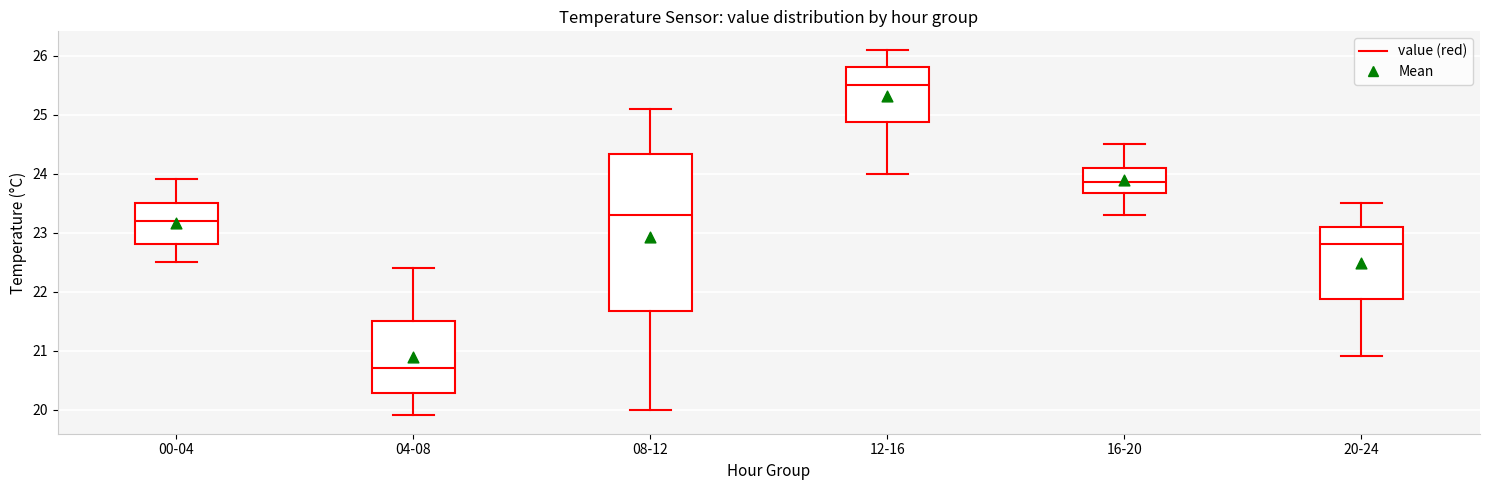

Which box is the tallest, from its lower edge to its upper edge?

08-12